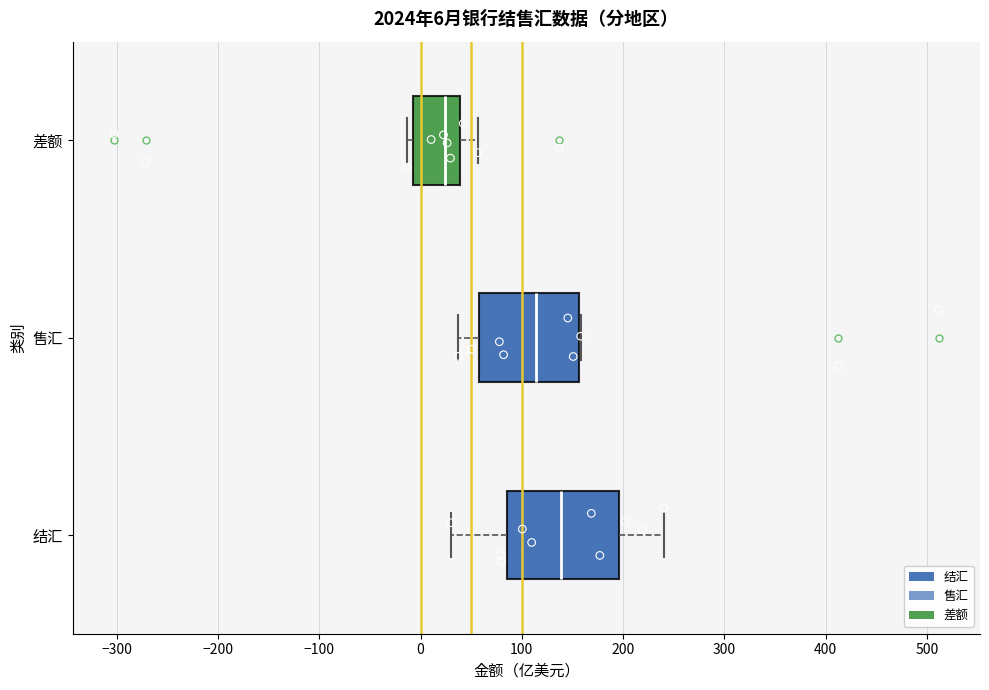

Which box is the widest, from its left edge to its right edge?

结汇